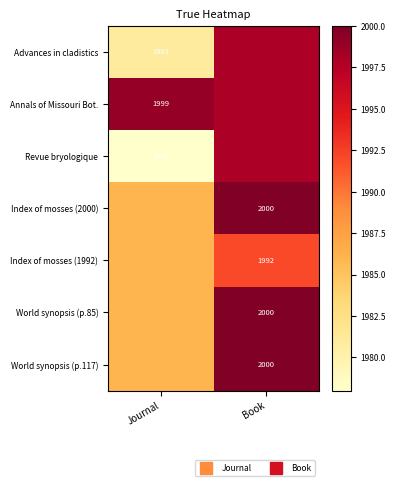

At how many categories does at least one series exceed 1985?

2